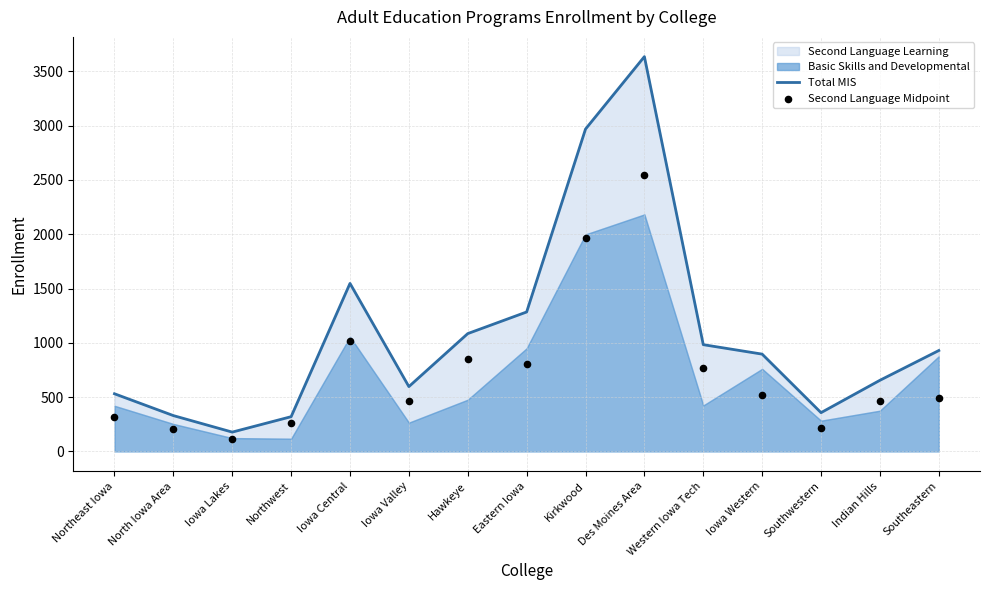

Which series reaches the maximum Y coordinate?

Total MIS